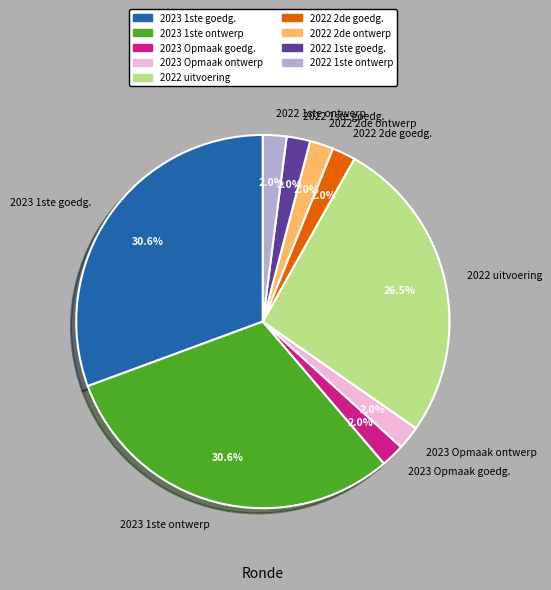

Combined, do 2023 1ste goedg. and 2022 2de ontwerp account for over 50%?

No